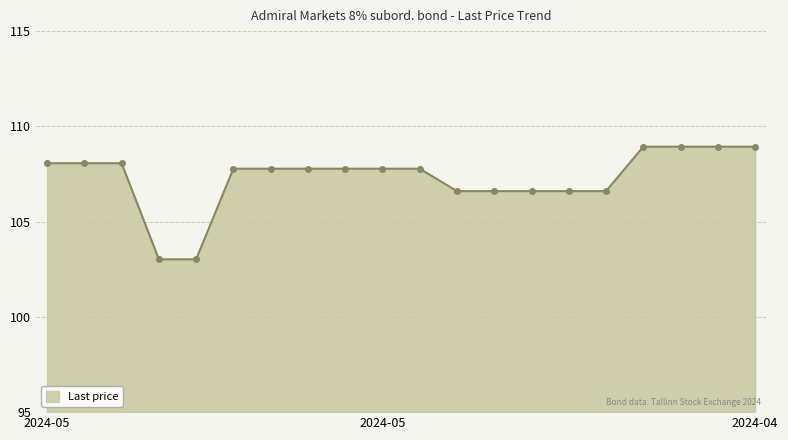

What is the difference between the maximum and minimum values?

5.9